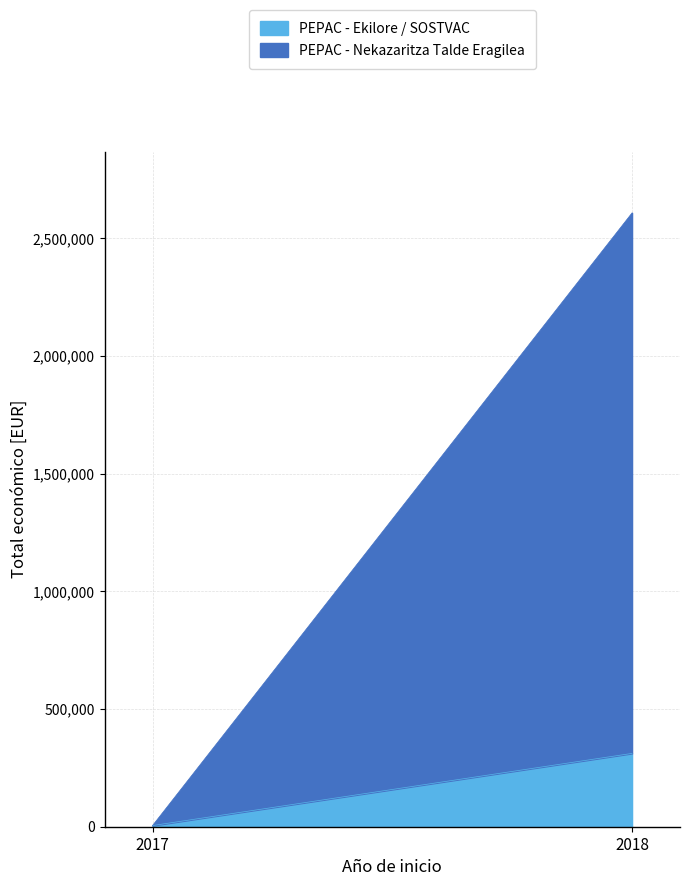

Reading right to left, transcribe the values for PEPAC - Ekilore / SOSTVAC.

311553	5000